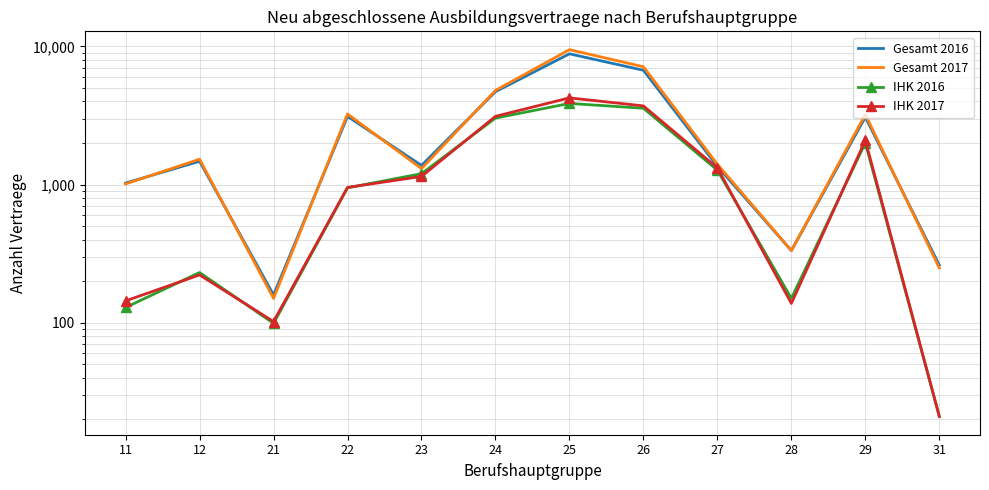

Which series ends up on top after the final intersection of IHK 2017 and IHK 2016?

IHK 2017